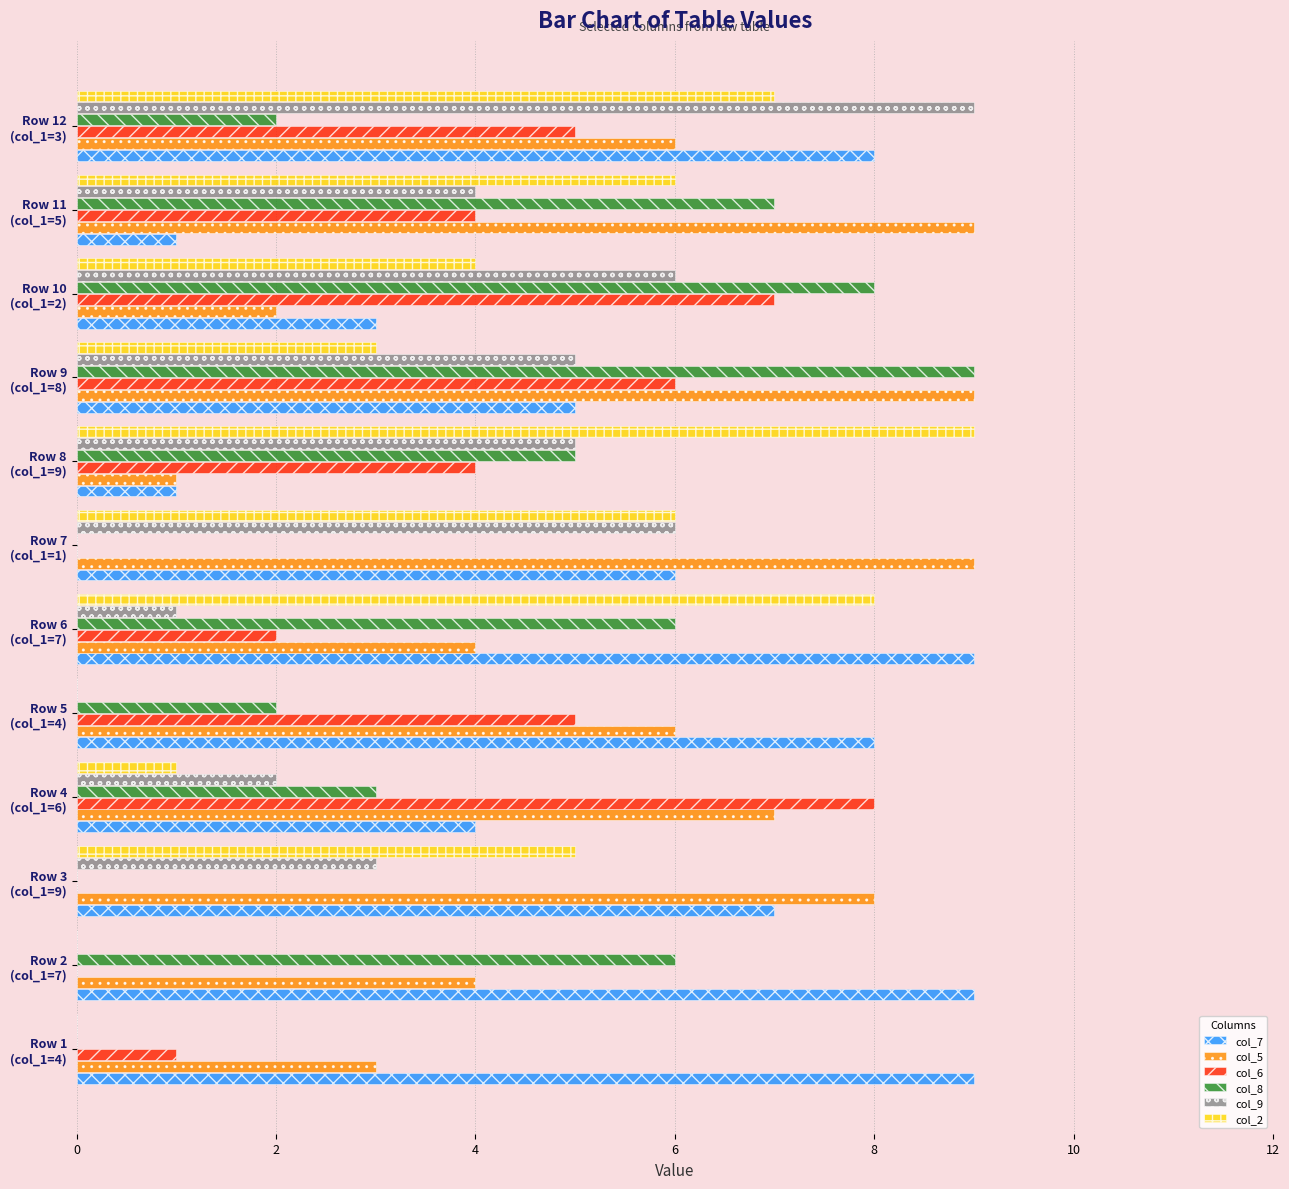

Count the number of data series in this chart.

6